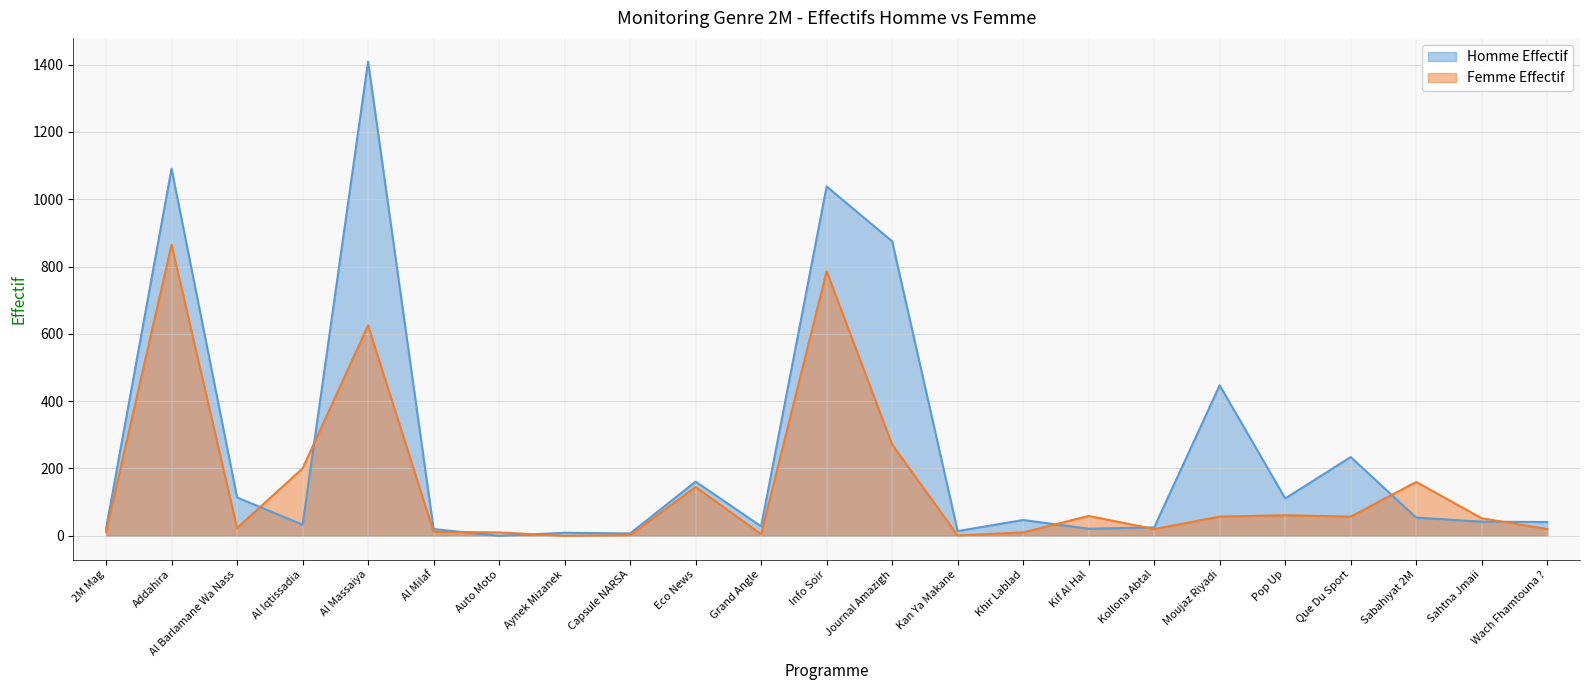

How many lines are shown in the chart?

2